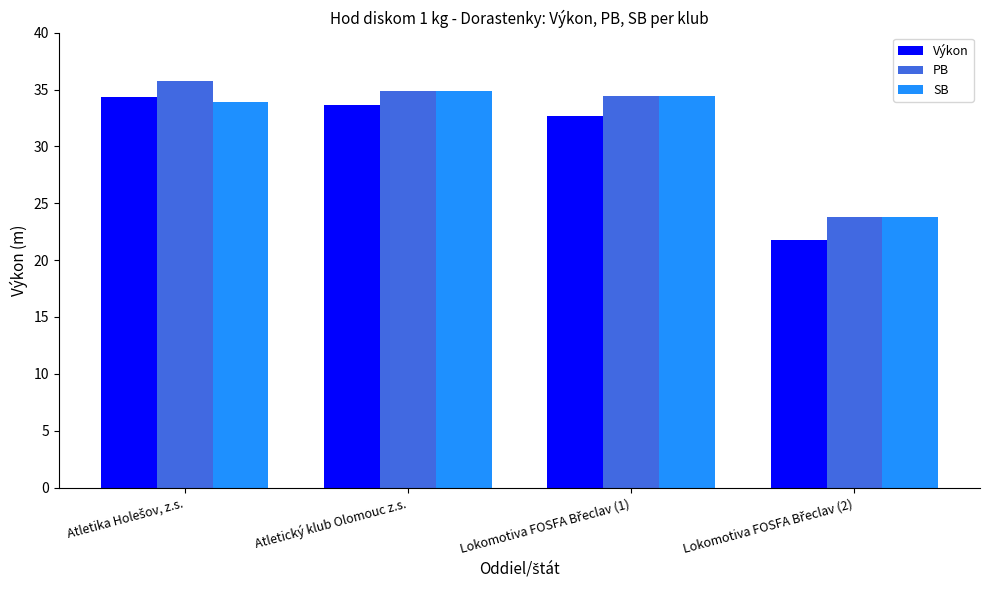

What are all the series names shown in the legend?

Výkon, PB, SB